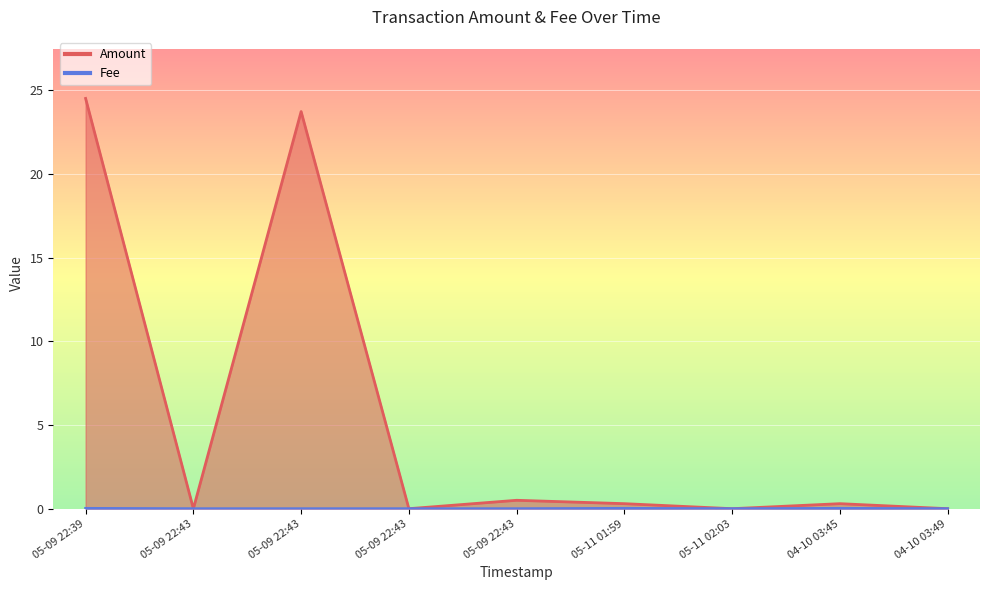

List the series in order of their peak value, highest first.

Amount, Fee